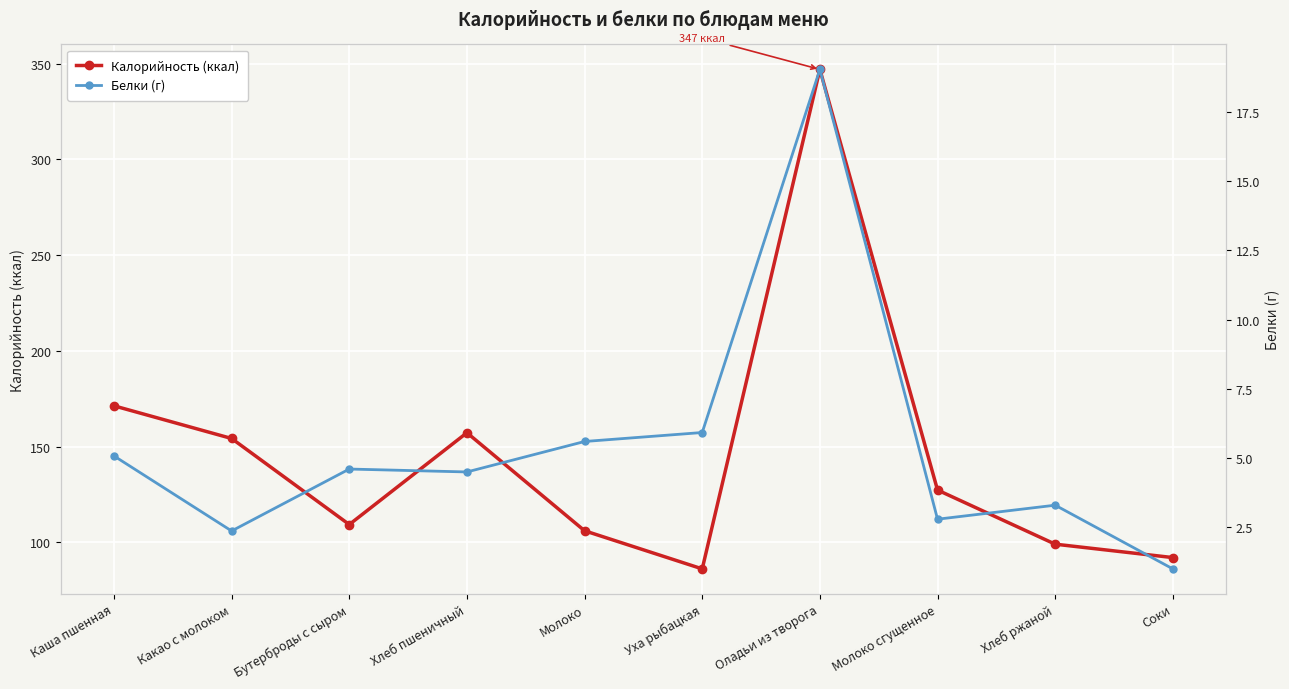

What is the approximate value of Калорийность (ккал) at Какао с молоком?

154.2